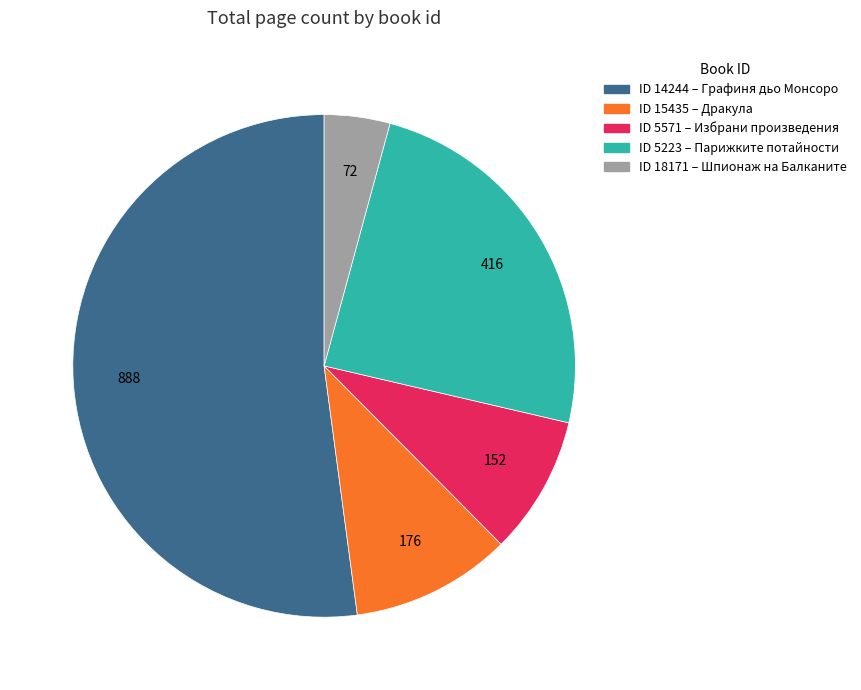

Count the number of slices in the pie.

5